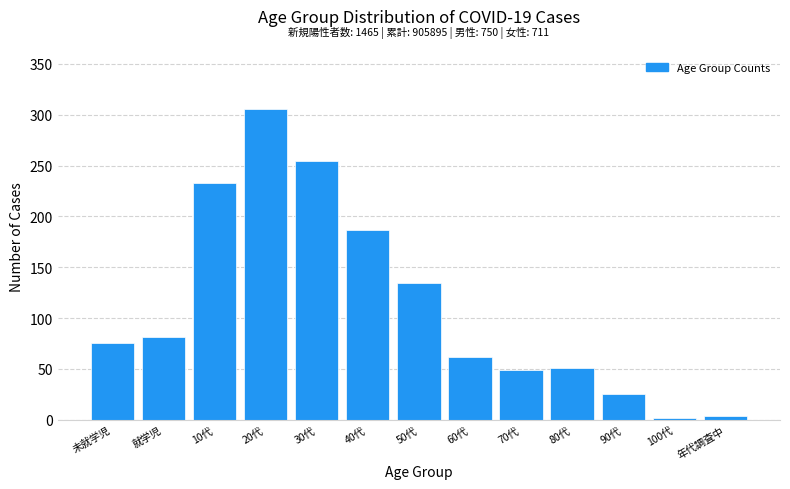

Reading left to right, extract all data points from this chart.

76	81	233	306	254	187	135	62	49	51	25	2	4